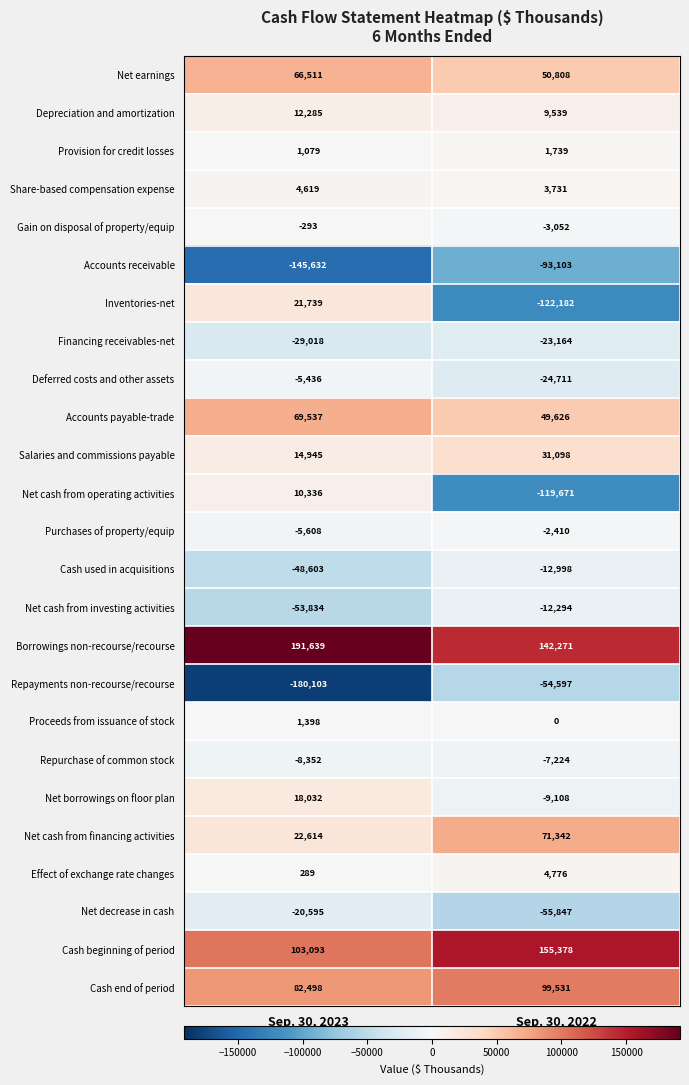

The value of Financing receivables-net at Sep. 30, 2023 is -29018. True or false?

True